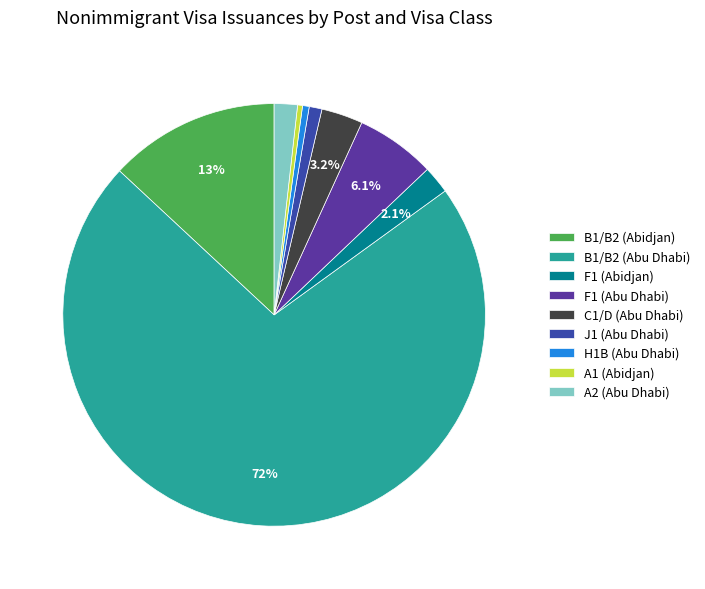

How many slices are in this pie chart?

9